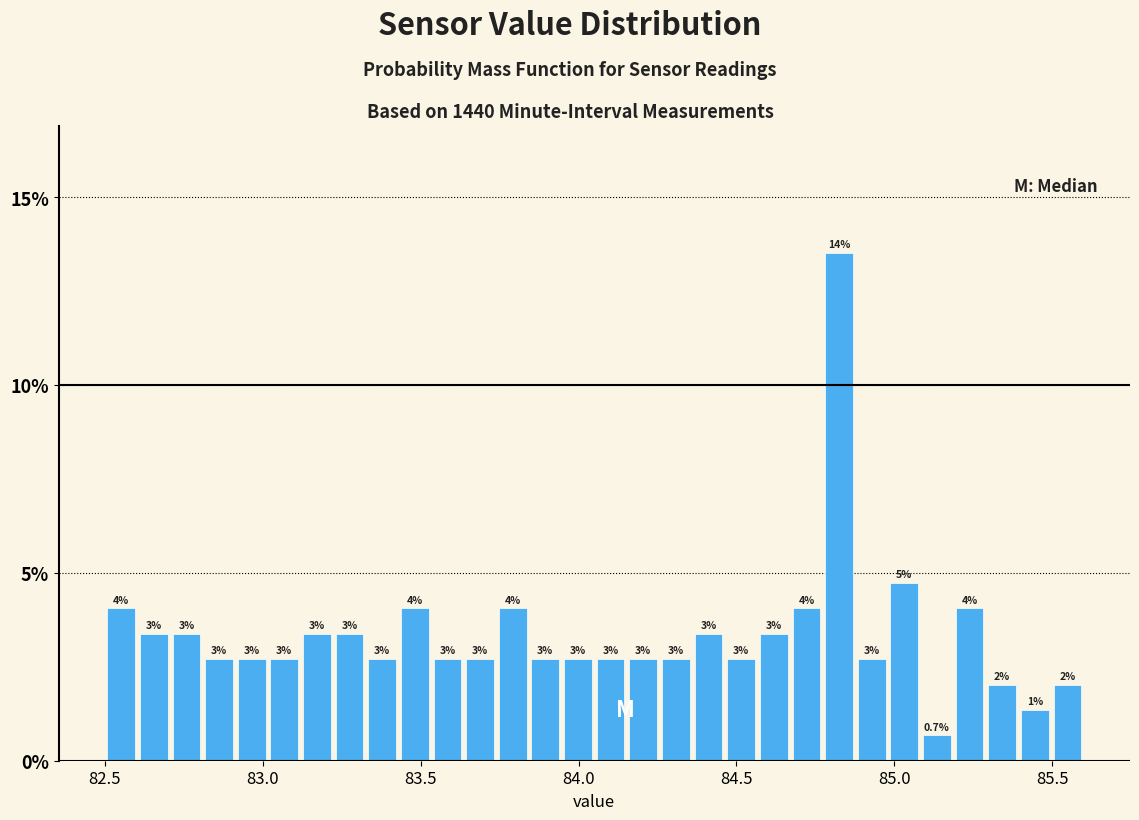

Read against the x-axis, roughly where is the centre of the tallest bar?

84.85